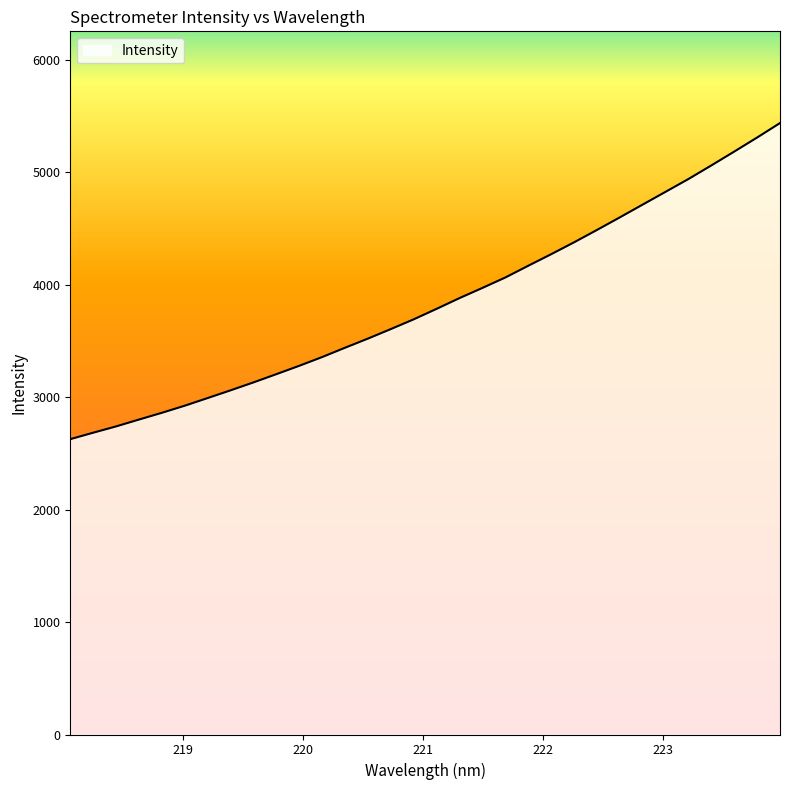

What is the greatest value displayed?

5438.9